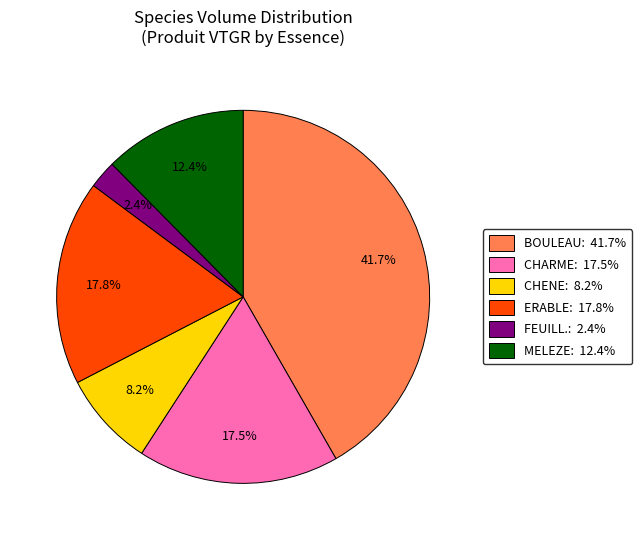

Does any single category account for the majority?

No